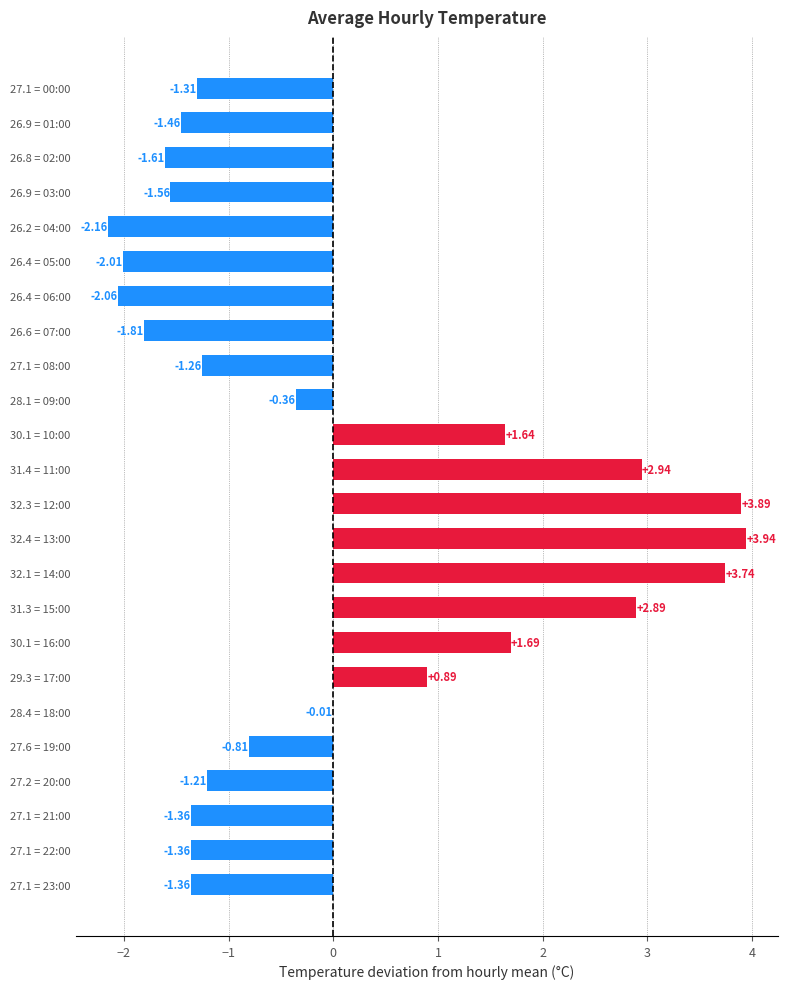

What is the sum of the values at 26.4 = 05:00 and 26.9 = 03:00?

-3.6